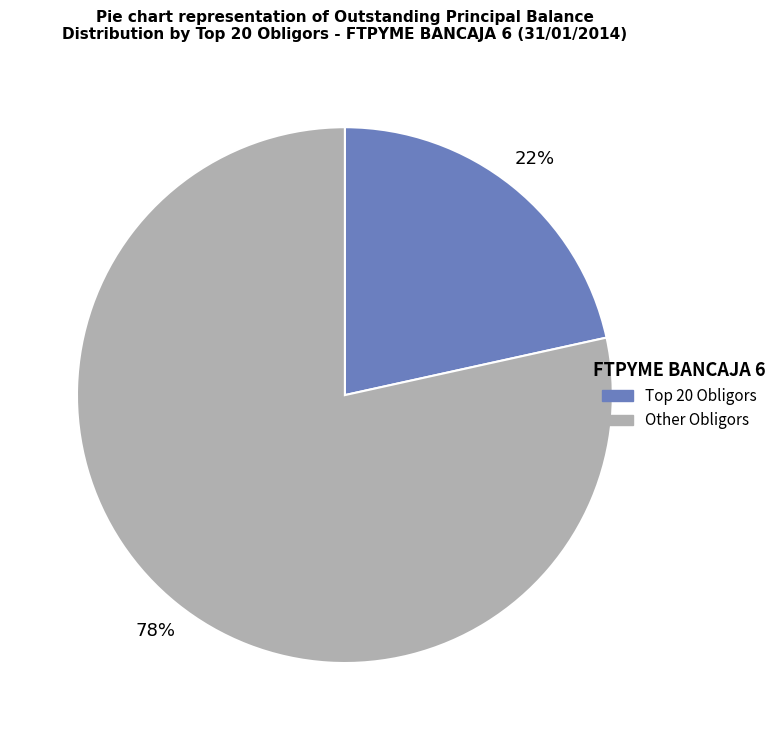

To the nearest percent, what is the average slice percentage?

50%